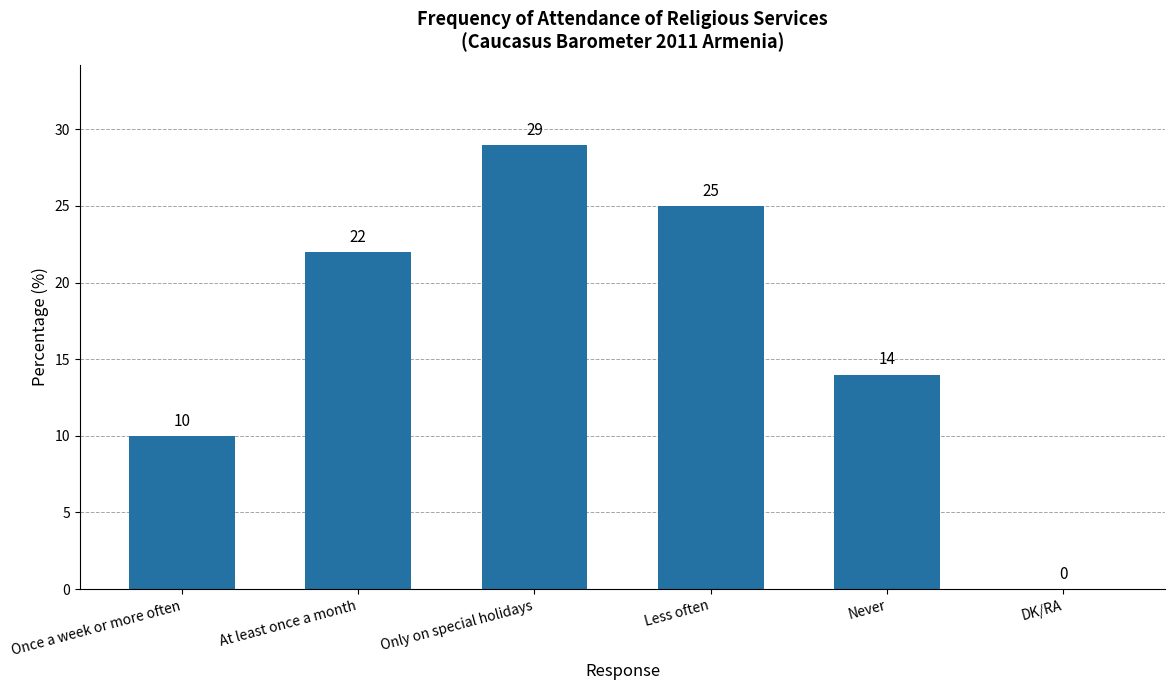

What is the greatest value displayed?

29